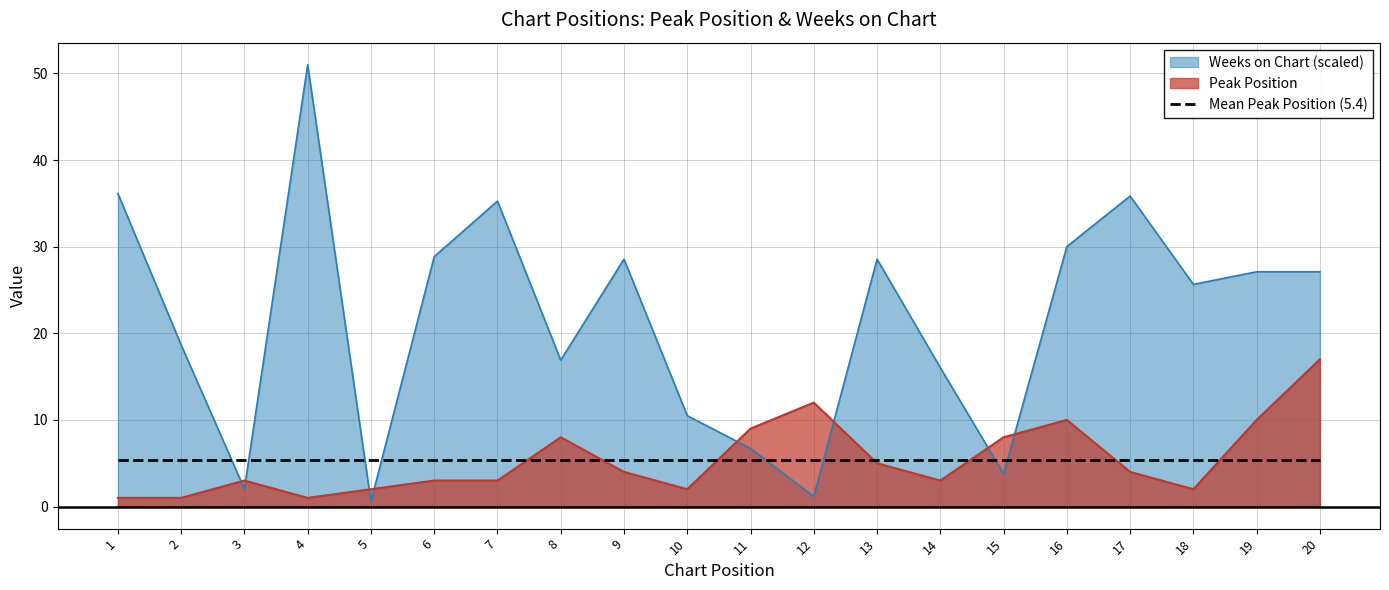

What is the minimum value shown in the chart?

0.6